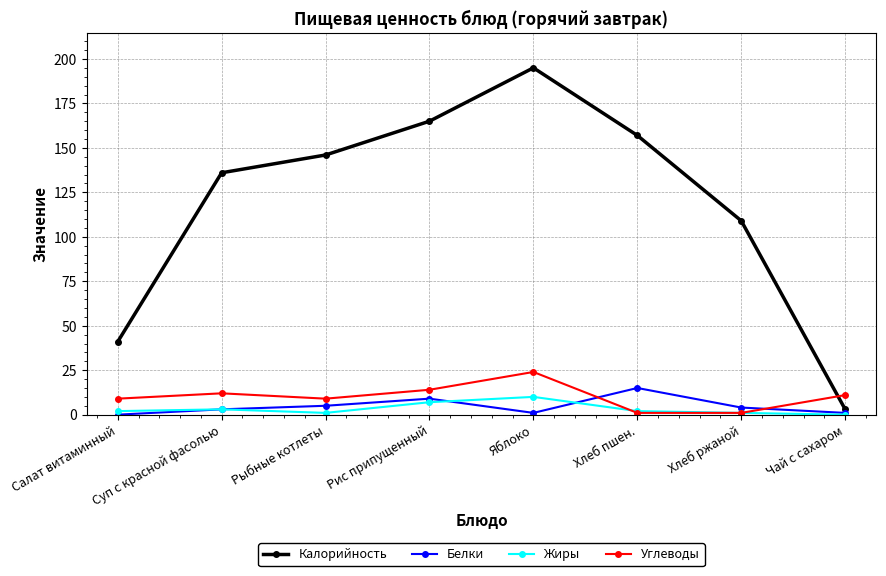

What is the spread (max minus min) of values at Хлеб ржаной?

108